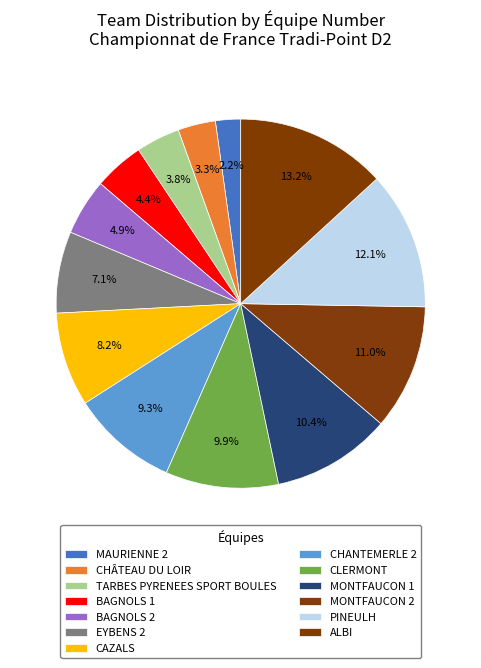

Does any single category account for the majority?

No